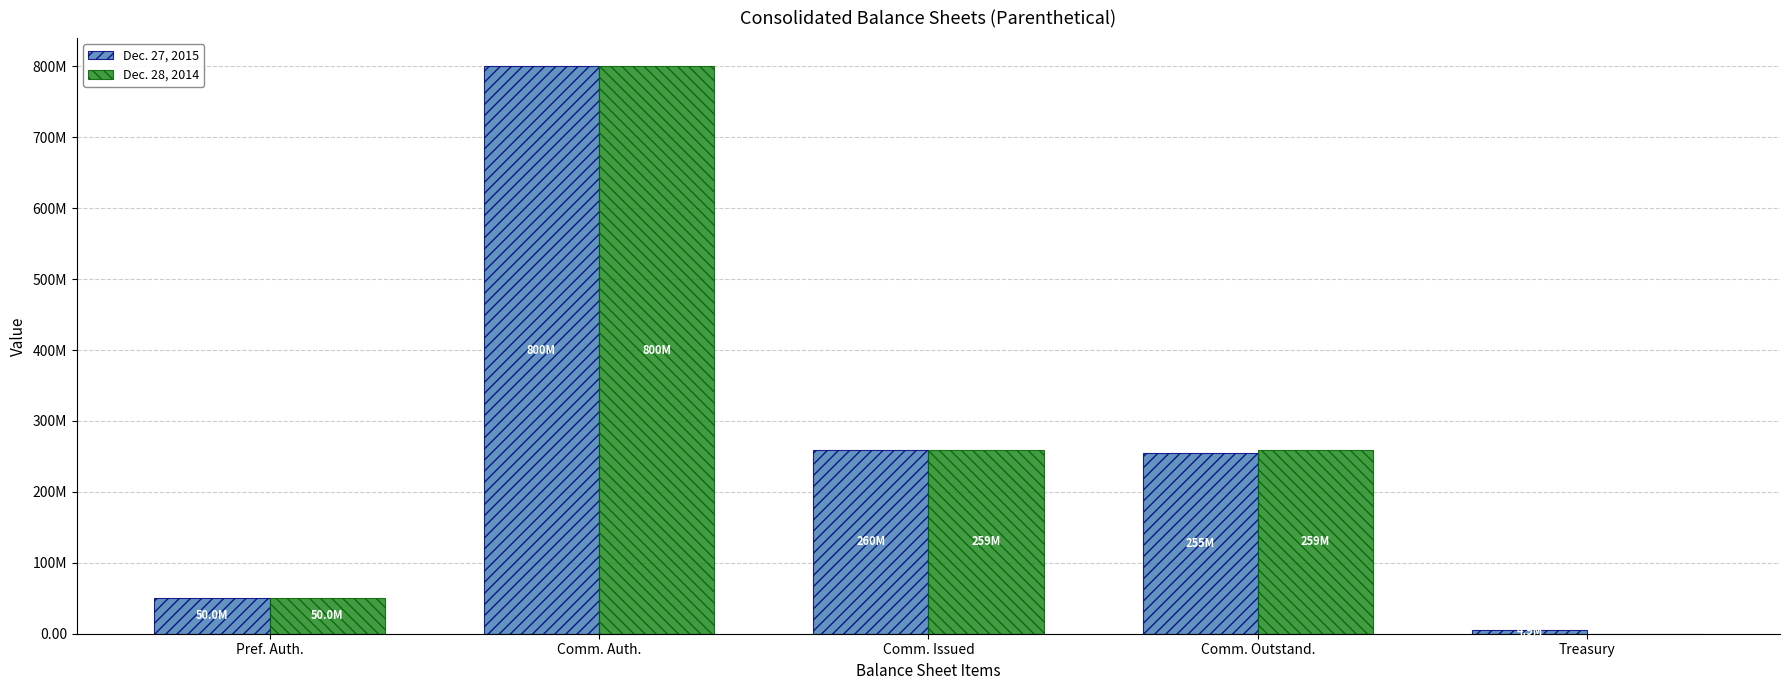

What is the label of the 2nd bar from the left?

Comm. Auth.